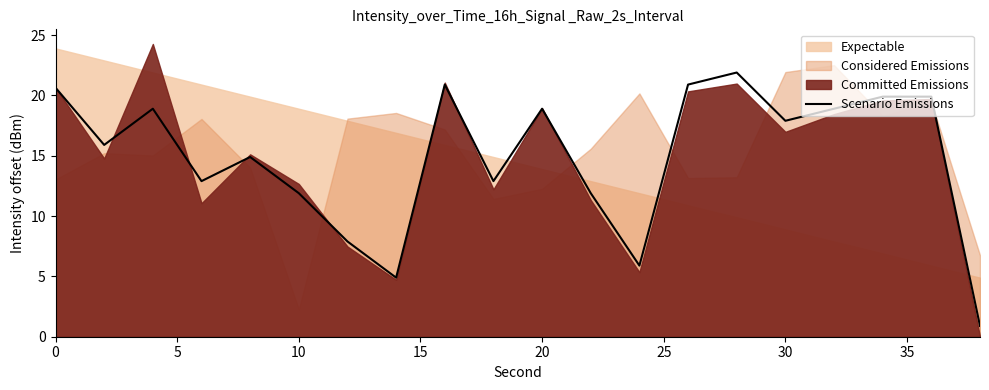

Does the chart have visible grid lines?

No